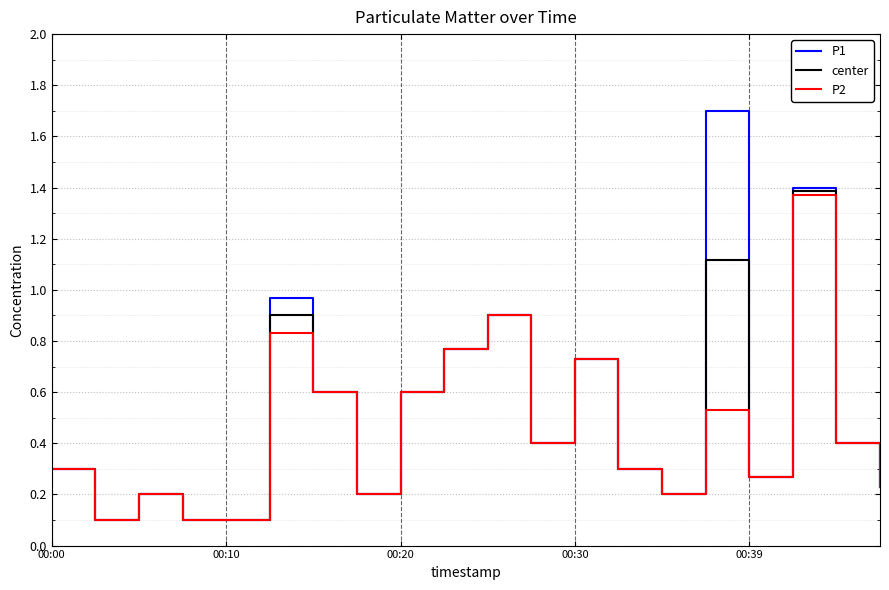

True or false: P1 has more than 2 interior local peaks.

True